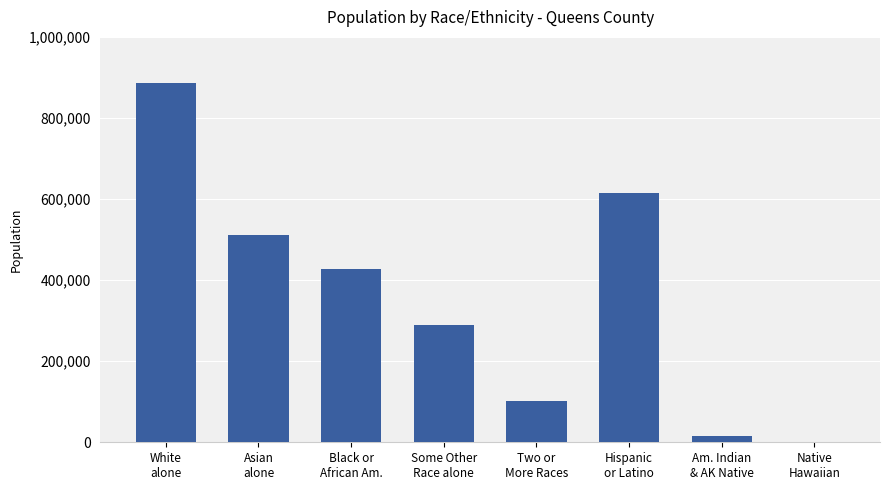

What is the average value?

355559